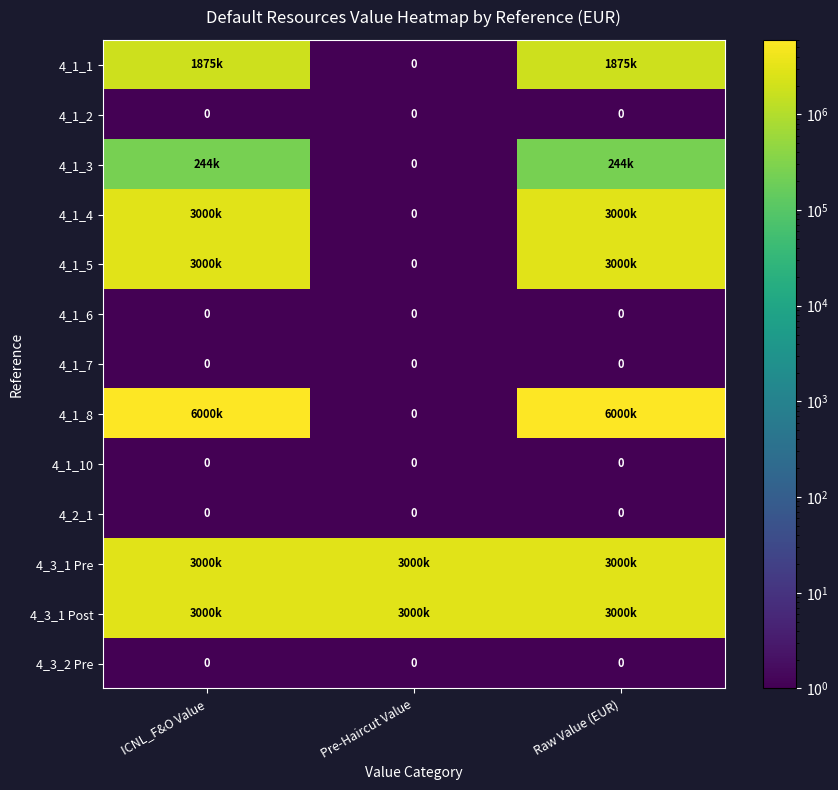

Between ICNL_F&O Value and Pre-Haircut Value, which is larger?

ICNL_F&O Value